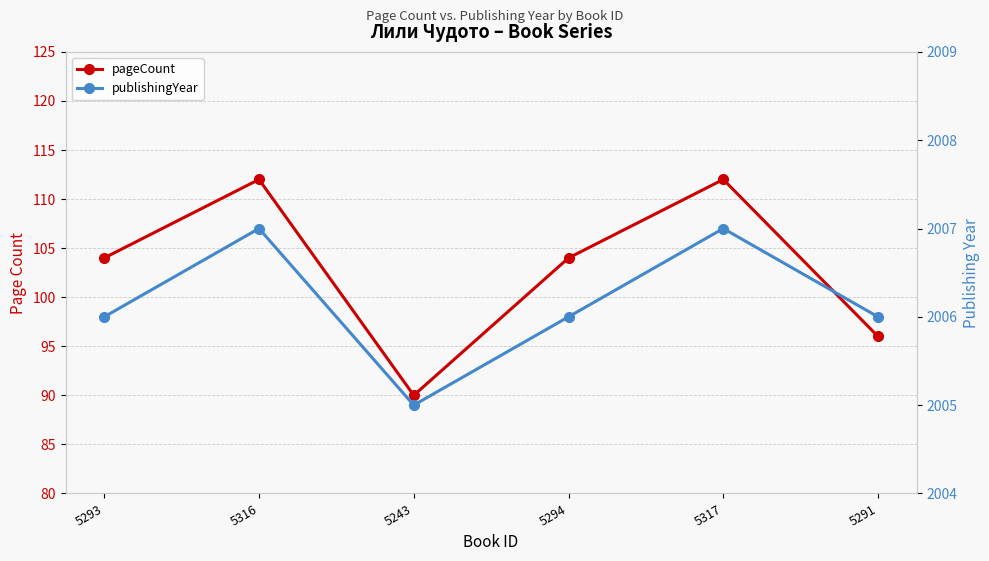

Does the chart have visible grid lines?

Yes